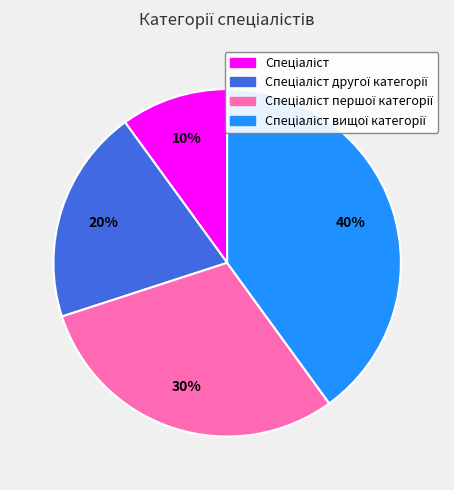

Is there a majority slice in this chart?

No